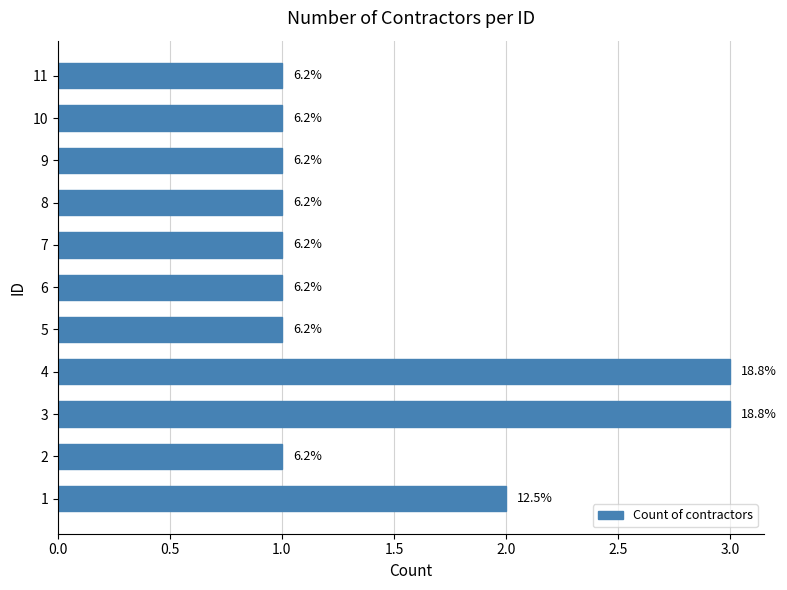

What is the sum of all values?

16